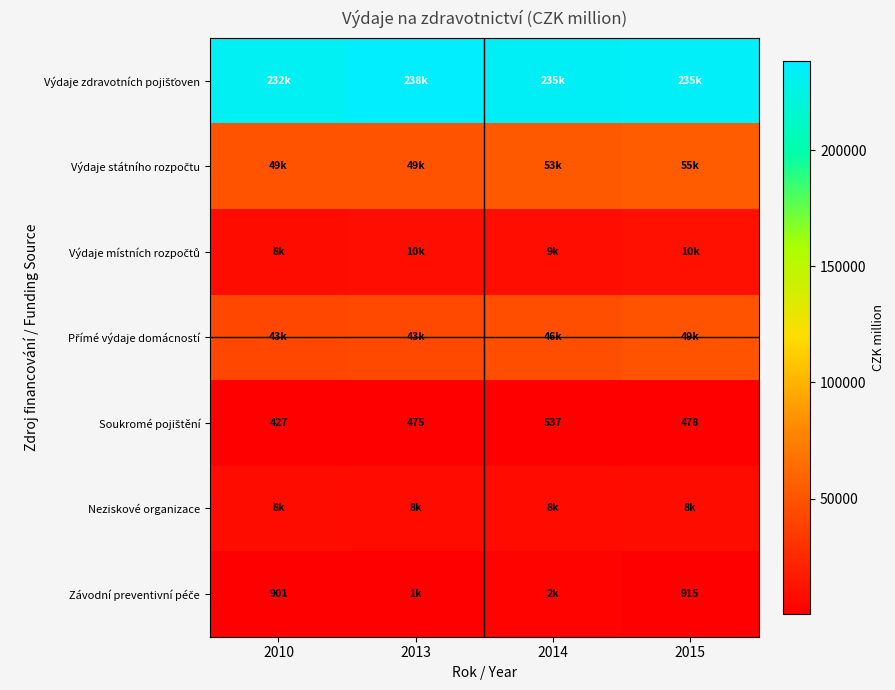

True or false: Neziskové organizace has a value of 7929.0 at 2015.

True